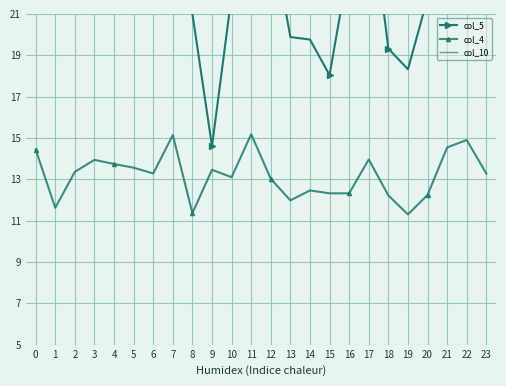

What is the value of the col_4 point at the 18th from the left?

14.0